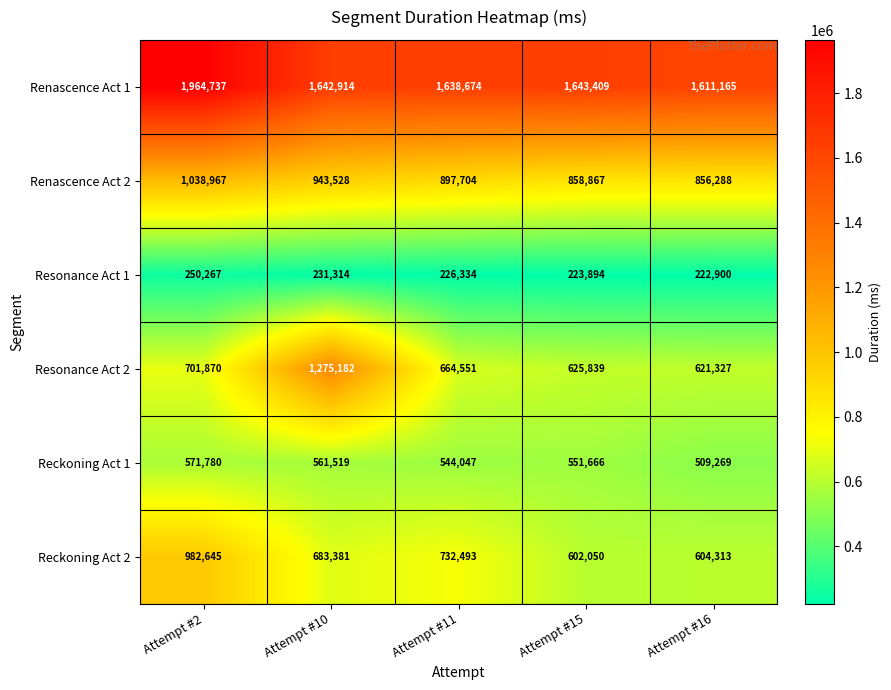

The value of Resonance Act 2 at Attempt #2 is 412298. True or false?

False